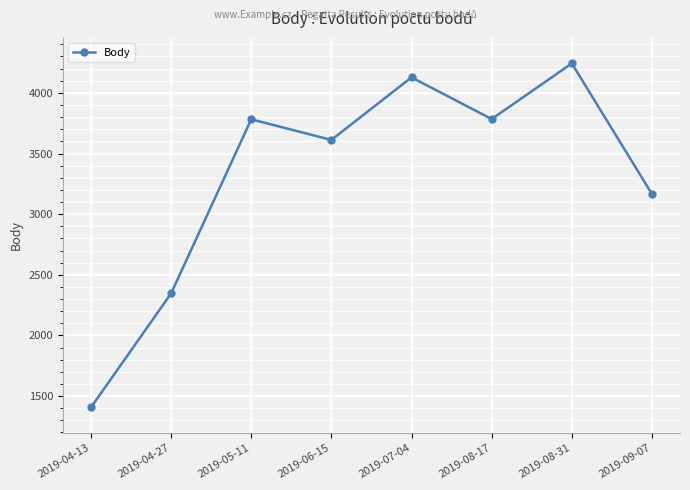

Where is the first local maximum?

2019-05-11